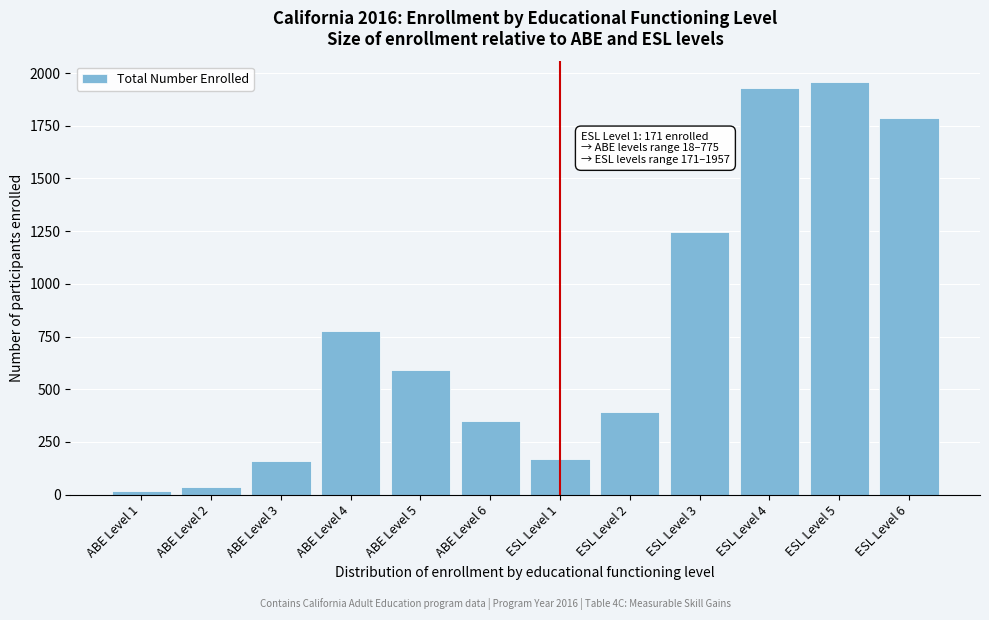

Reading right to left, transcribe all the data shown in this chart.

1788	1957	1927	1247	393	171	350	591	775	161	36	18